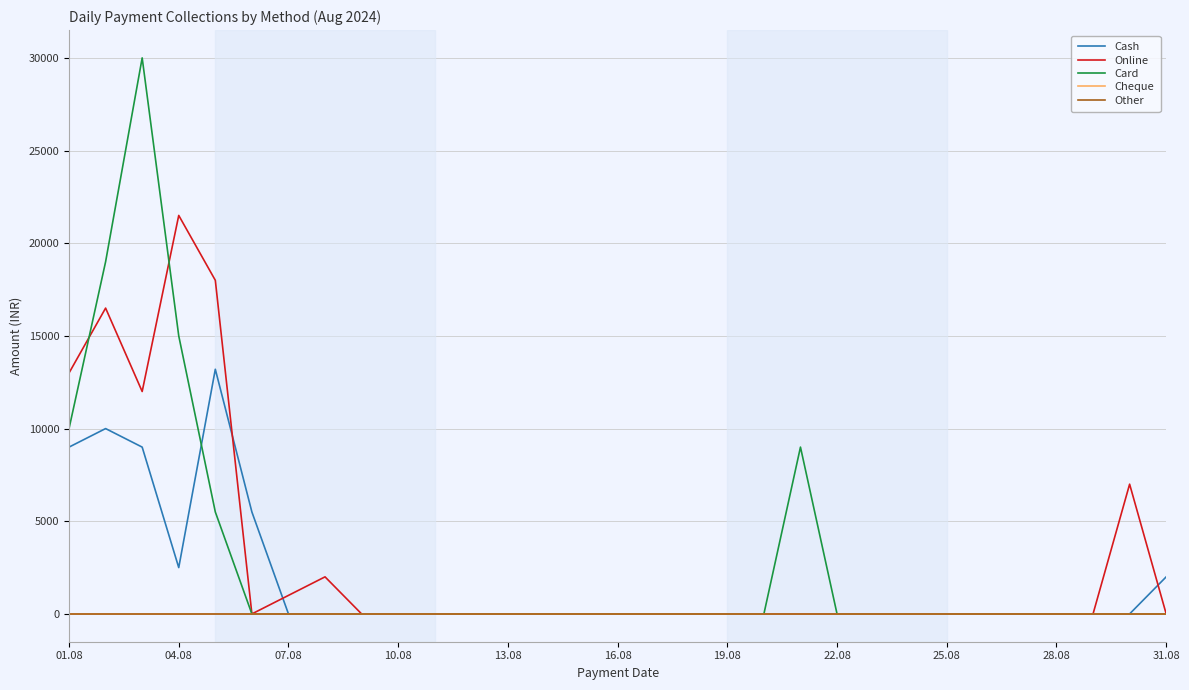

Does the chart have visible grid lines?

Yes